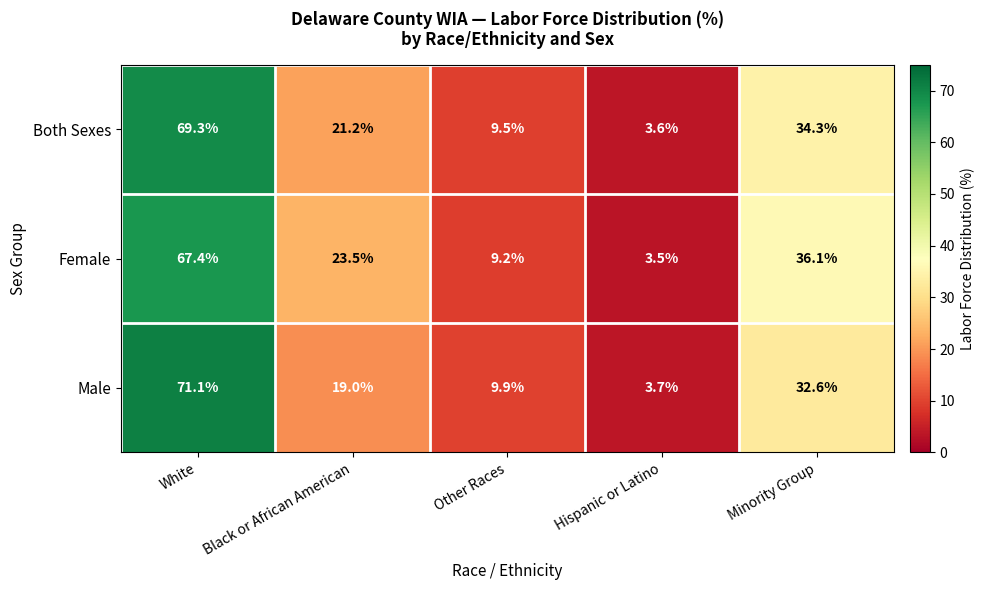

Rank the series by their maximum value, from highest to lowest.

Male, Both Sexes, Female